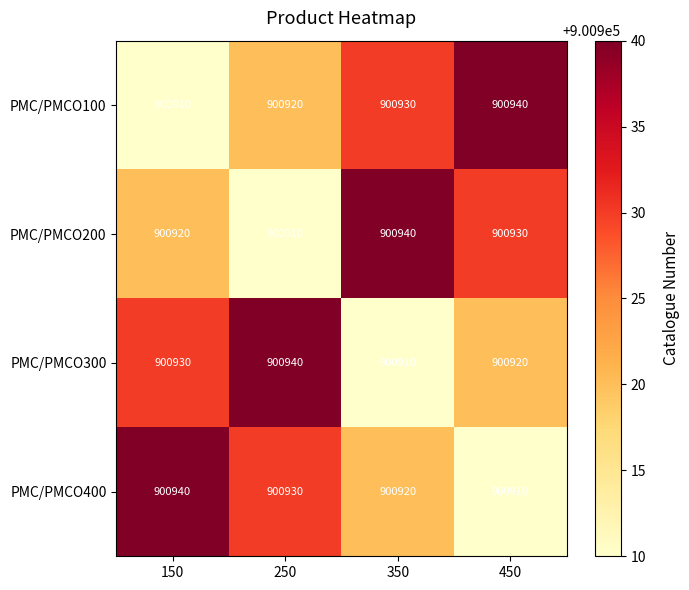

True or false: PMC/PMCO400 has a value of 900920 at 350.

True